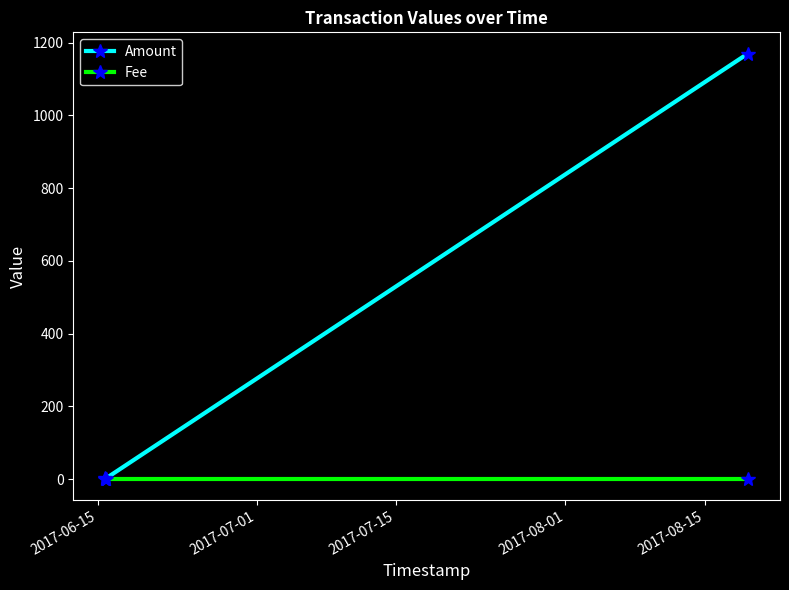

How many categories are shown in the chart?

3